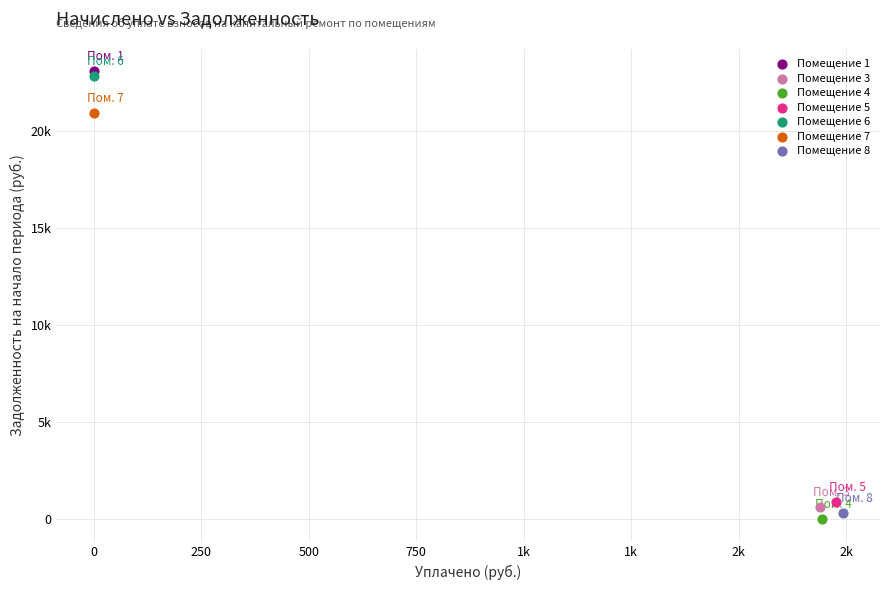

What are all the series names shown in the legend?

Помещение 1, Помещение 3, Помещение 4, Помещение 5, Помещение 6, Помещение 7, Помещение 8